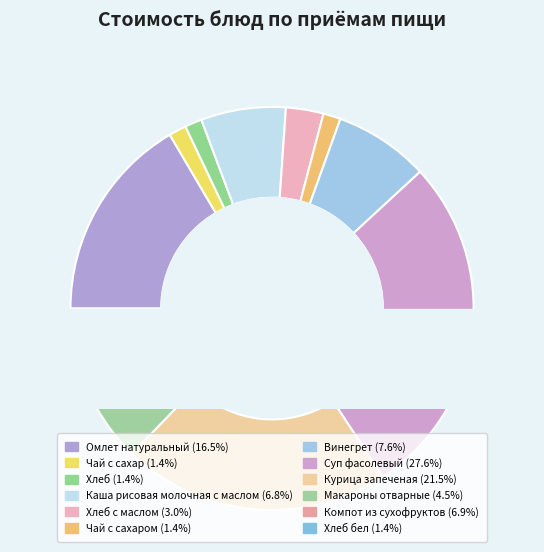

Is Хлеб с маслом the majority of the pie?

No